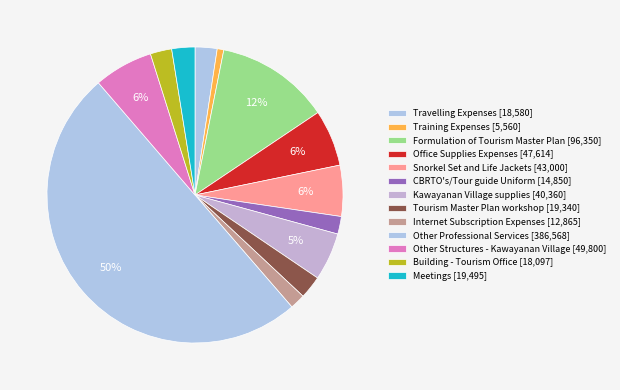

Is there a majority slice in this chart?

Yes